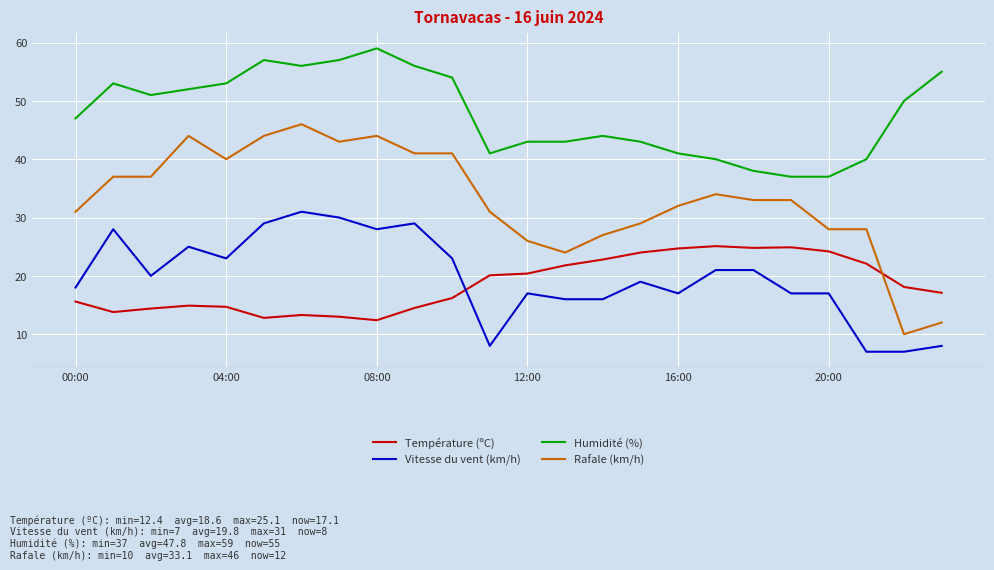

What is the minimum value for Humidité (%)?

37.0